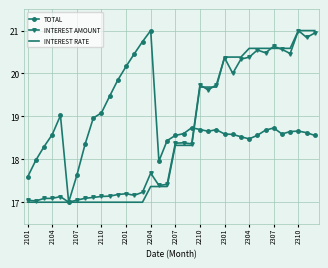

What is the highest value of the TOTAL series?

21.0